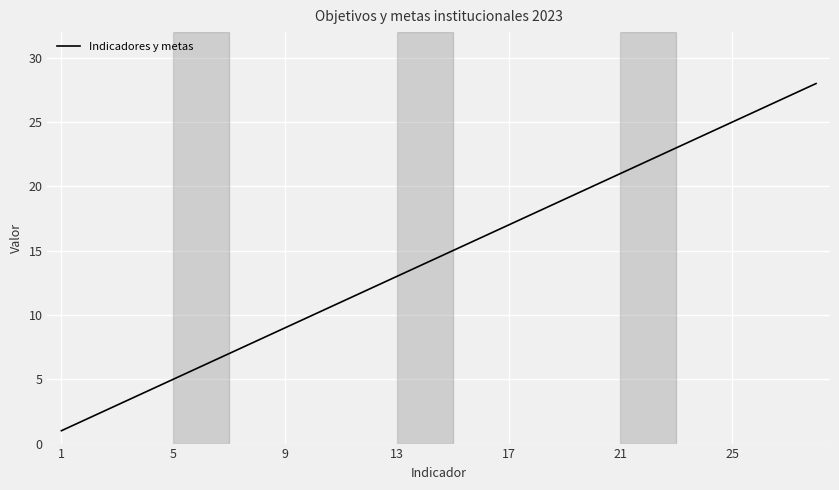

What is the maximum value shown in the chart?

28